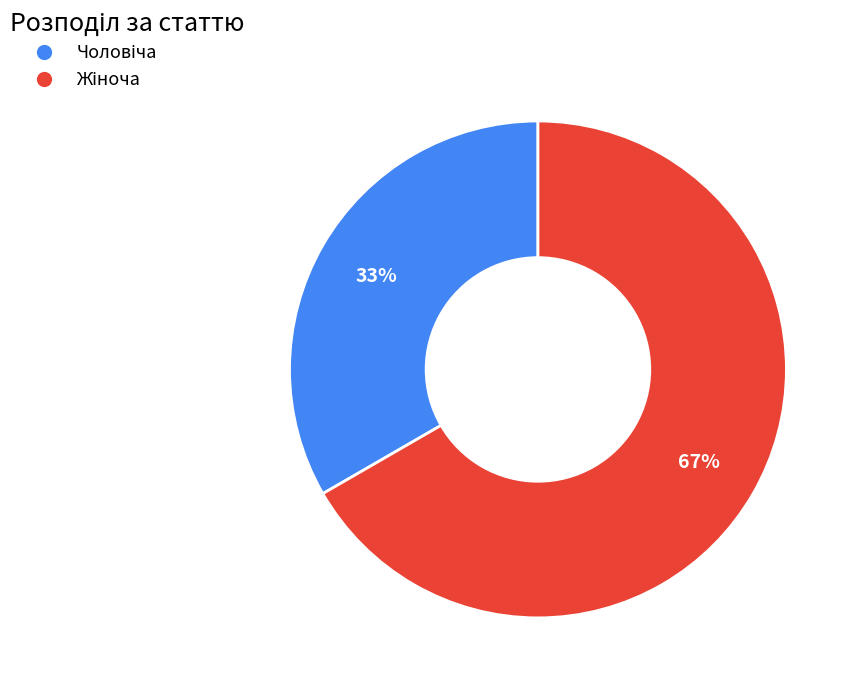

How many slices are in this pie chart?

2